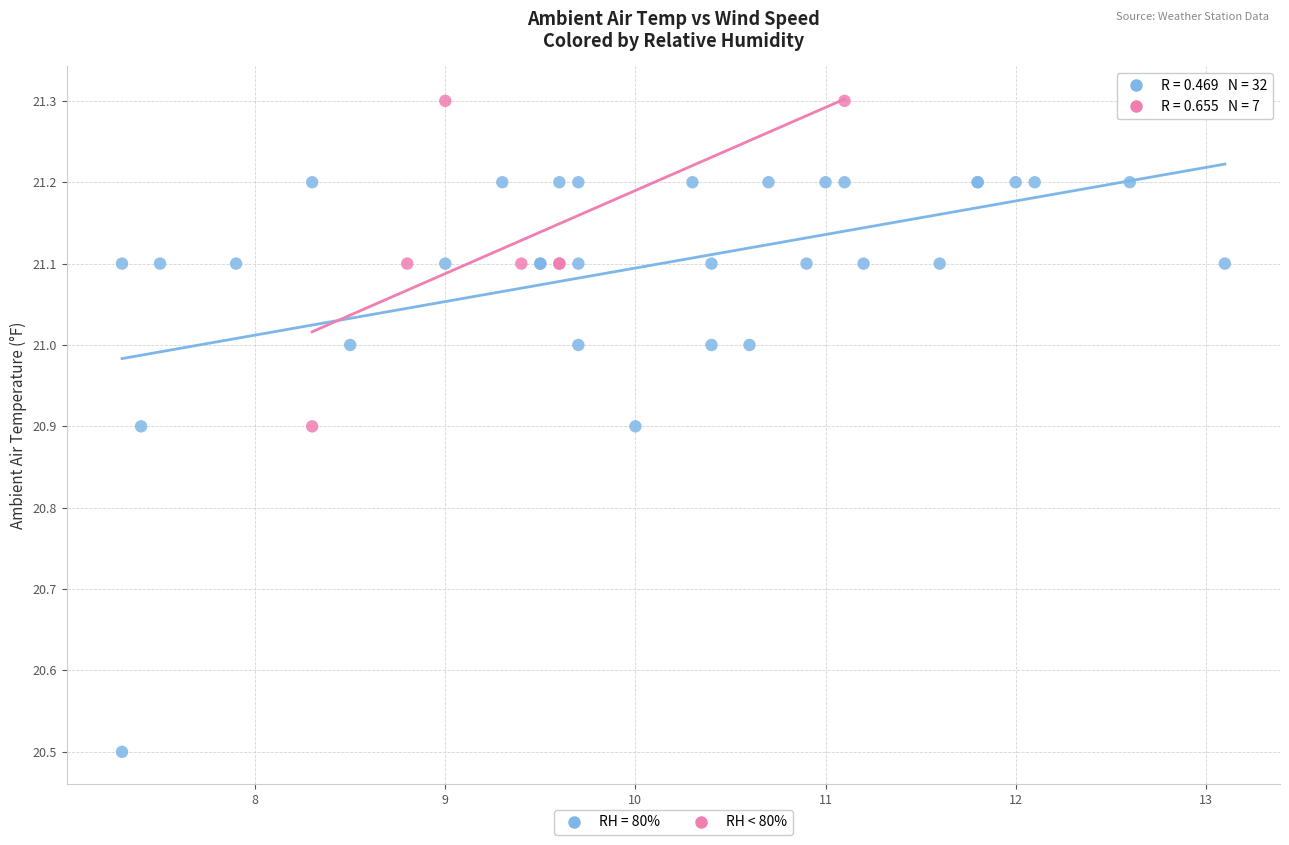

Which series has the widest spread of Y values?

RH = 80%